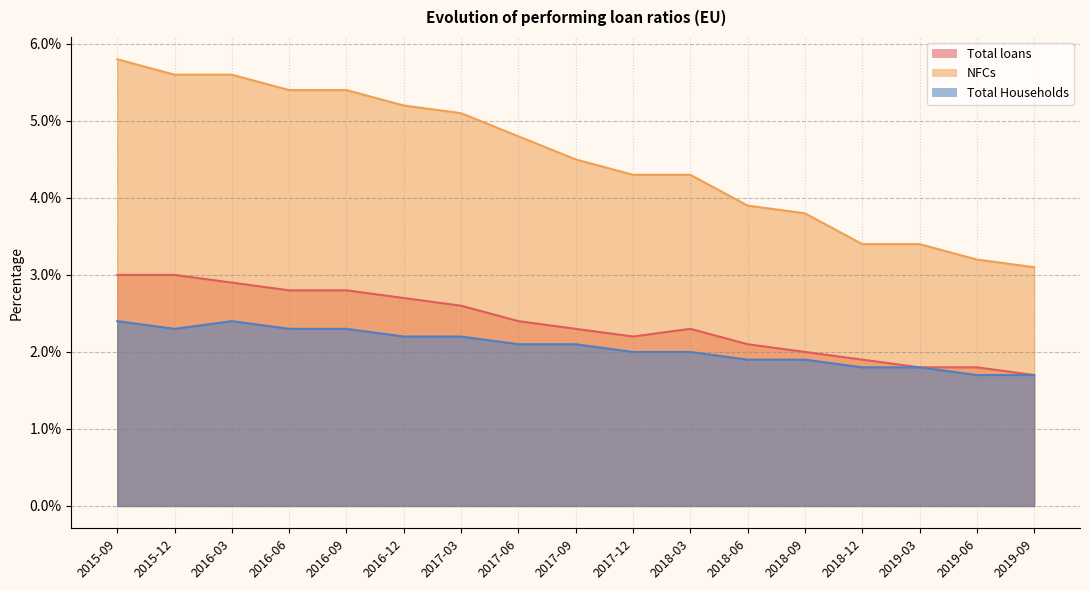

Between 2018-06 and 2018-09, which series saw the biggest shift?

Total loans